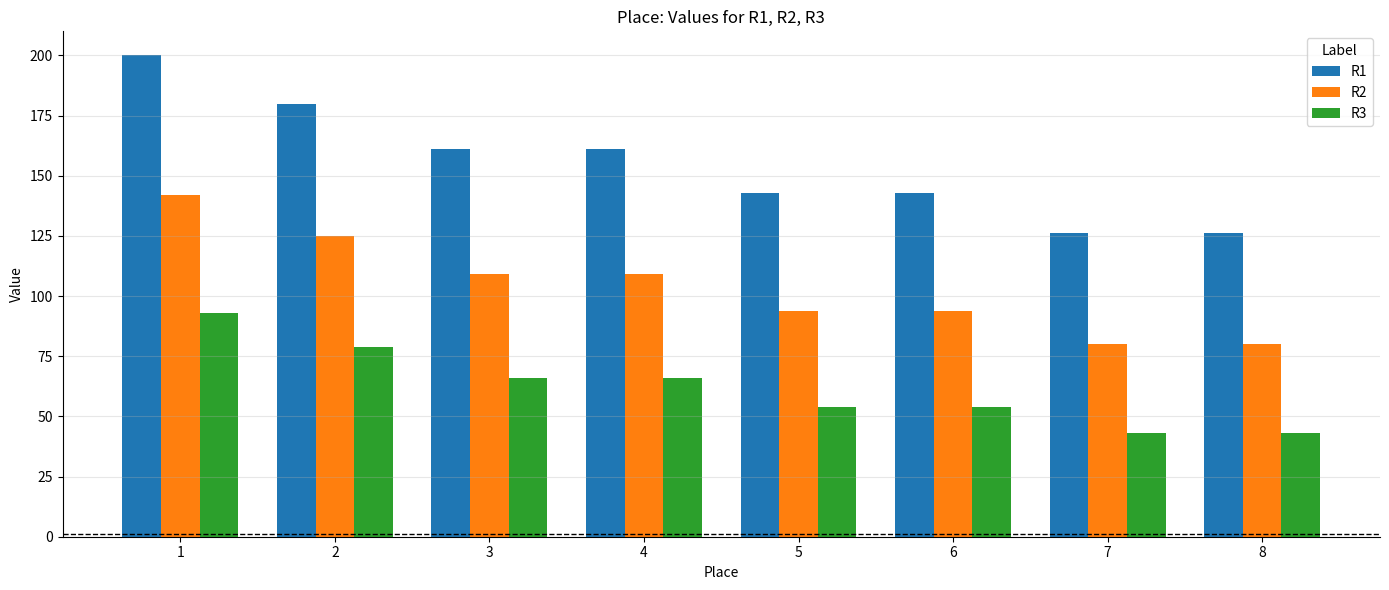

True or false: R1 has a value of 137 at 1.

False